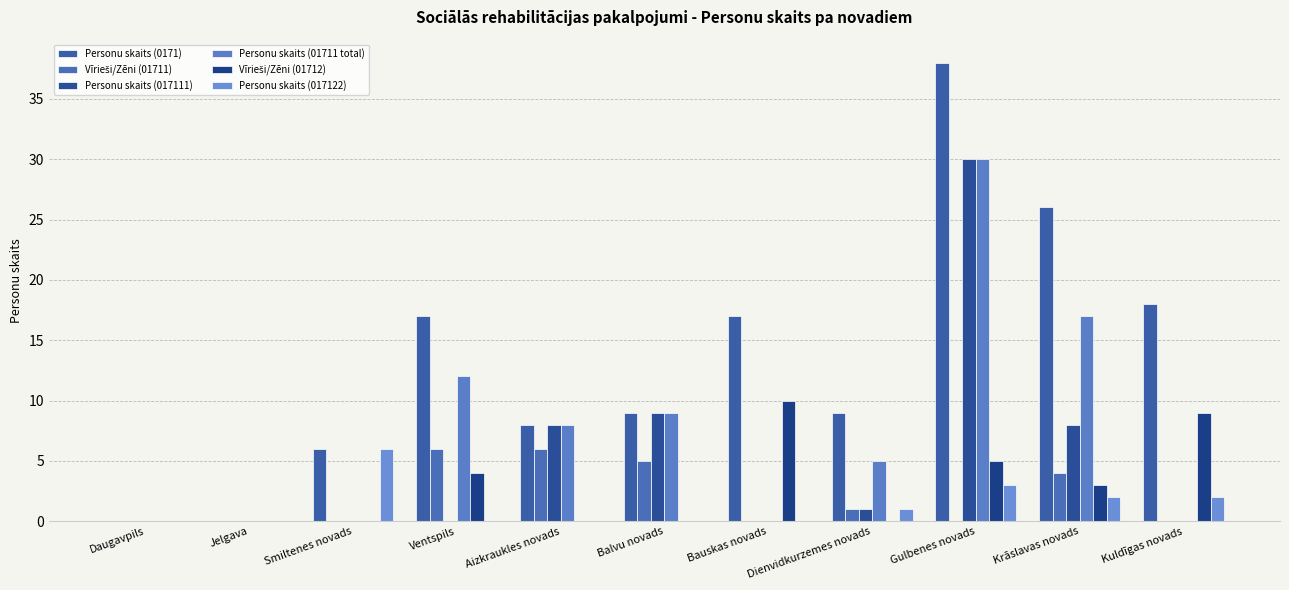

How many distinct data groups are displayed?

6